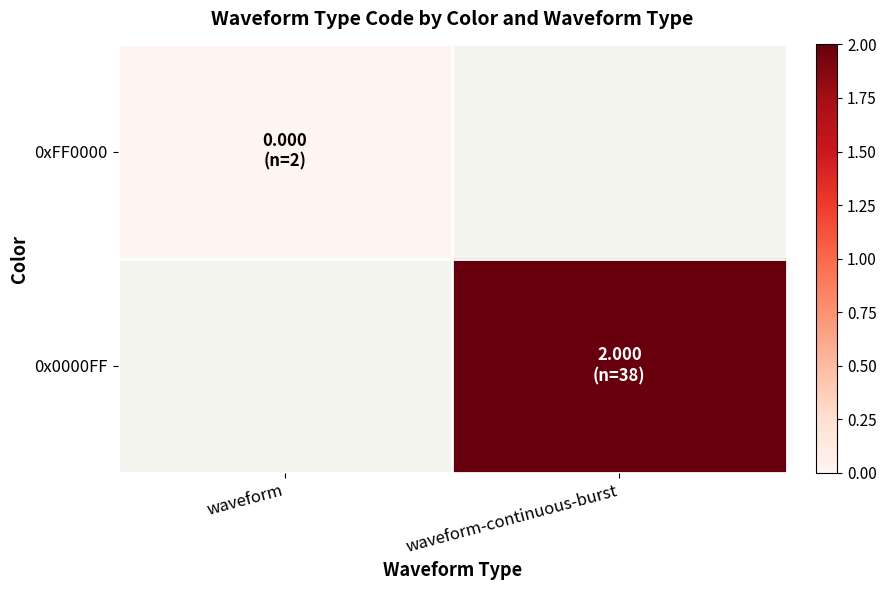

Between waveform-continuous-burst and waveform, which is larger?

waveform